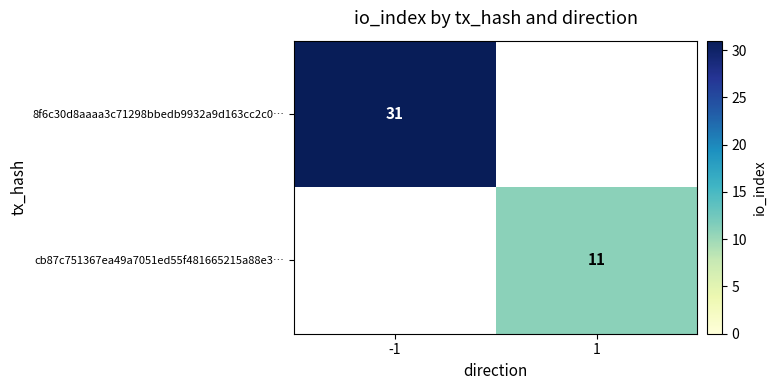

The value of cb87c751367ea49a7051ed55f481665215a88e3… at 1 is 2. True or false?

False